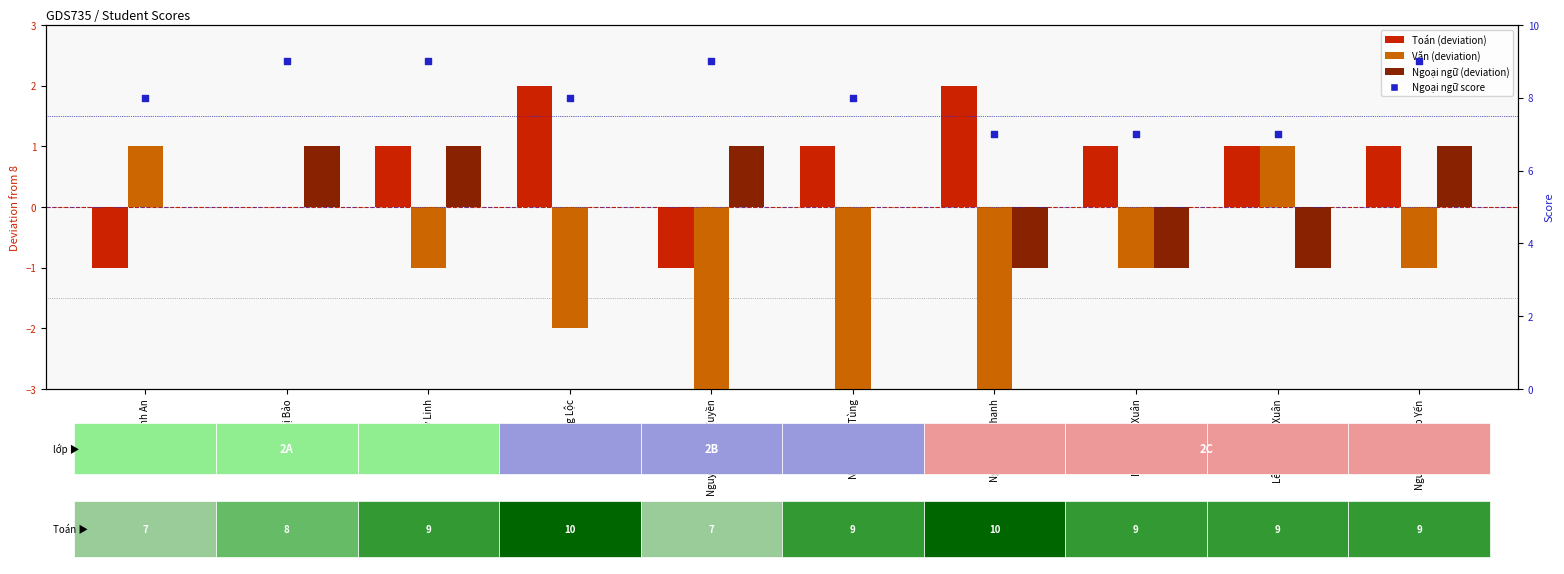

Which series has the largest total across all categories?

Ngoại ngữ (điểm)